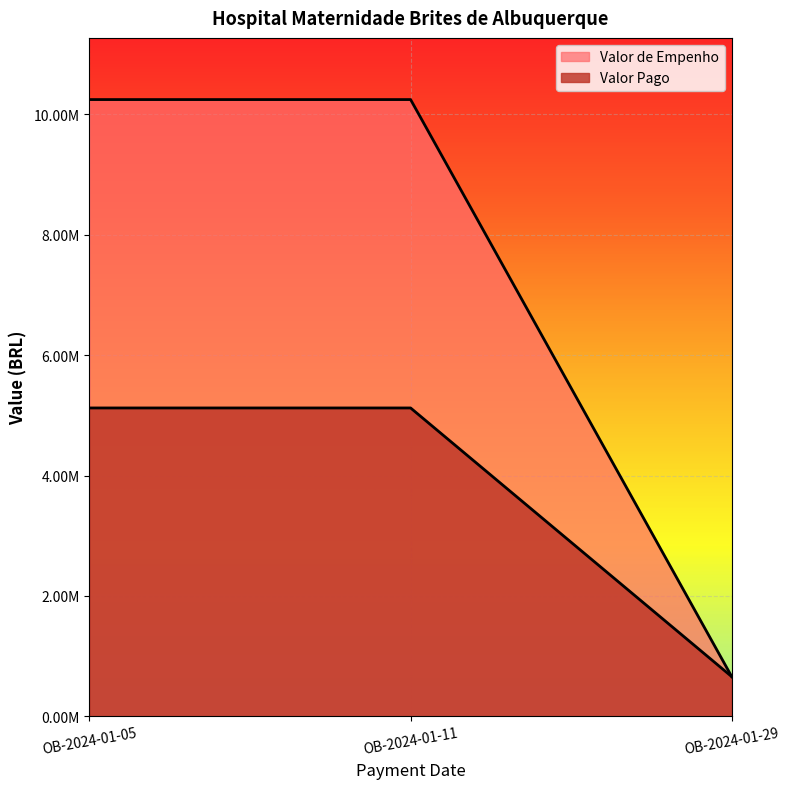

What is the total value across all series at OB-2024-01-11?

15371009.4